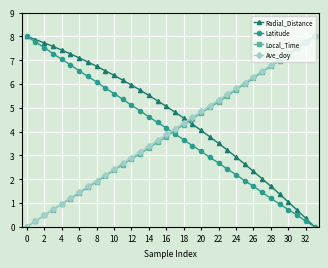

True or false: Ave_doy has more than 0 points higher than both neighbors.

False